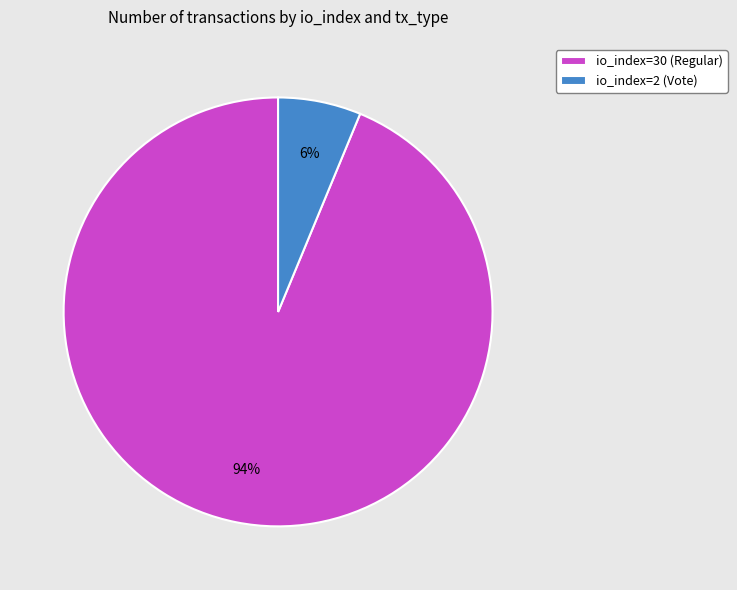

Is io_index=30 (Regular) the majority of the pie?

Yes